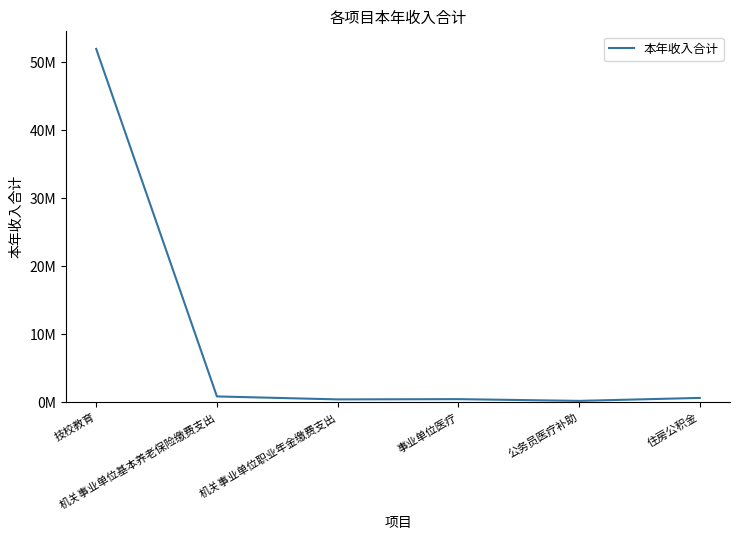

Reading left to right, extract all data points from this chart.

51955053.8	871300.0	435600.0	472400.0	217800.0	653500.0